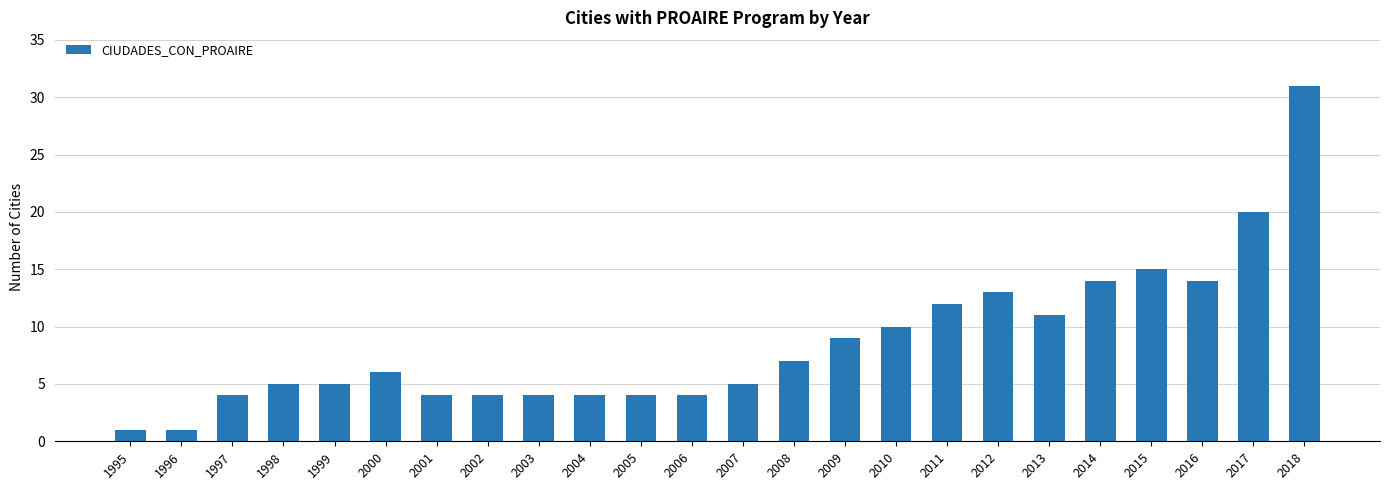

Reading right to left, what are all the values shown in this chart?

2018=31	2017=20	2016=14	2015=15	2014=14	2013=11	2012=13	2011=12	2010=10	2009=9	2008=7	2007=5	2006=4	2005=4	2004=4	2003=4	2002=4	2001=4	2000=6	1999=5	1998=5	1997=4	1996=1	1995=1